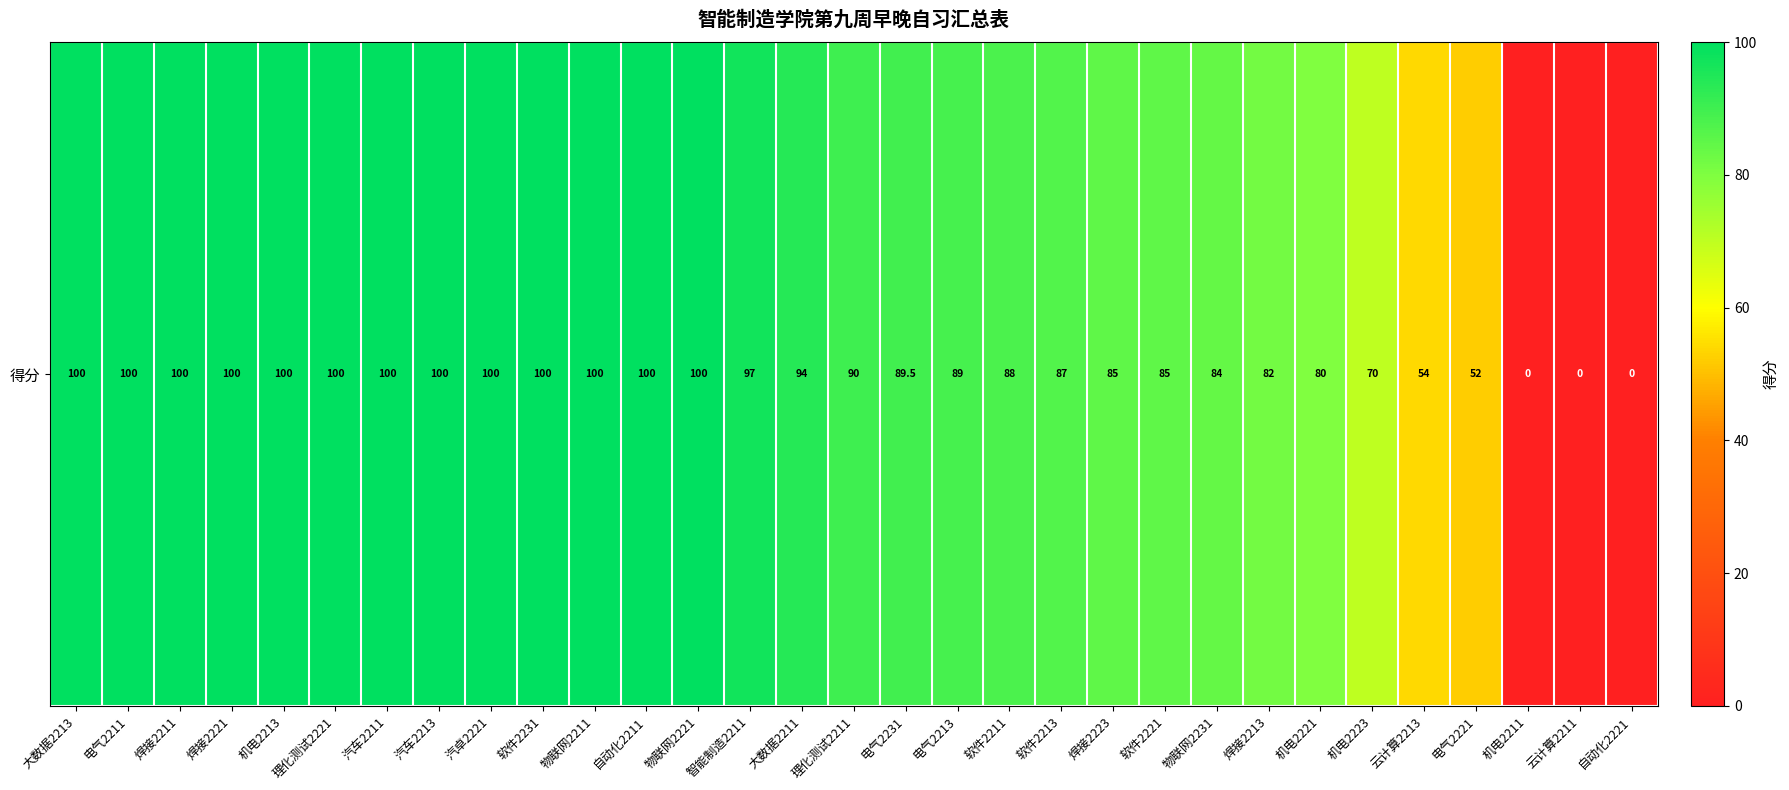

What value does the data have at 大数据2213?

100.0